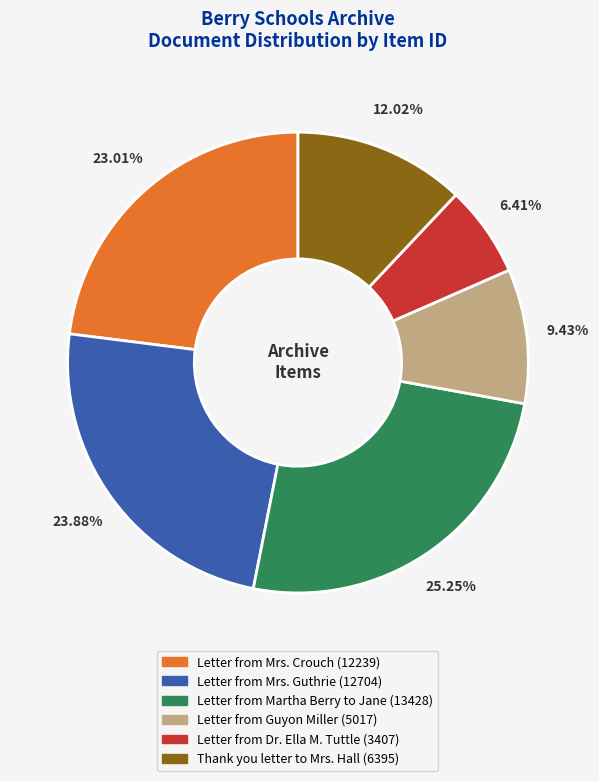

What is the ratio of the value at Letter from Mrs. Guthrie to the value at Letter from Mrs. Crouch?

1.0